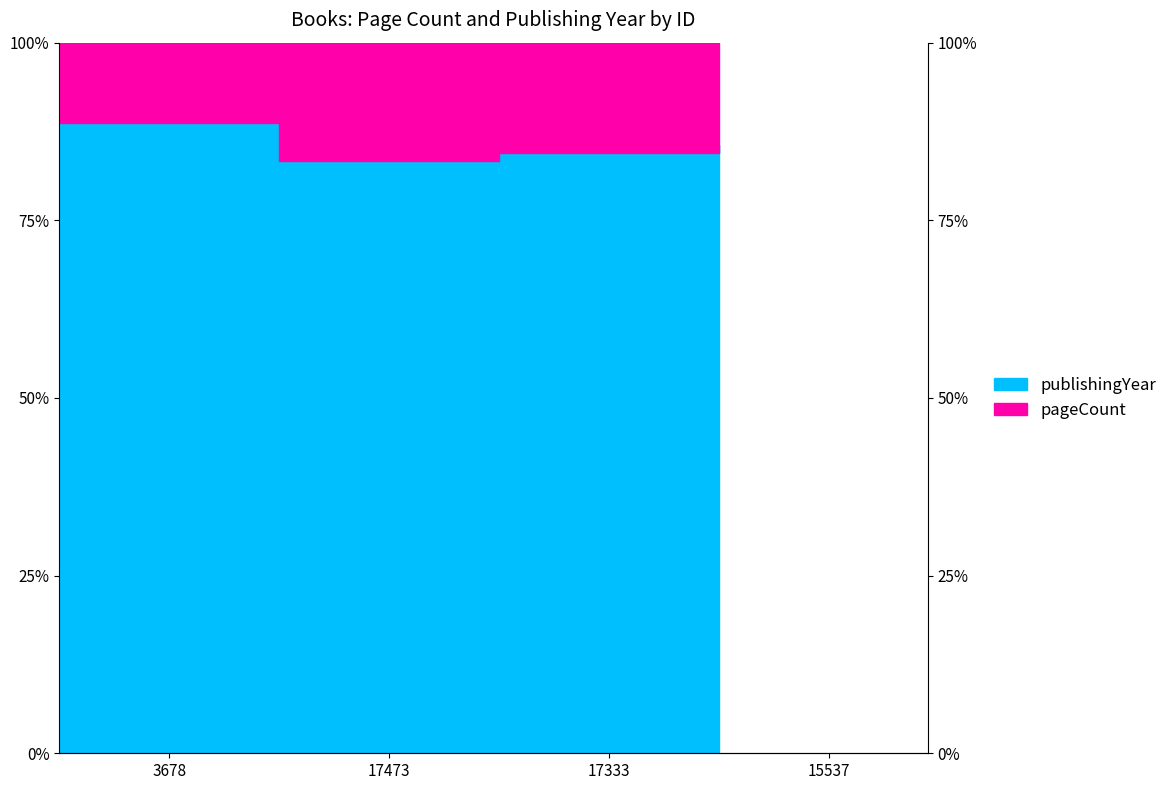

True or false: the data shows 0.2 at 15537.

False